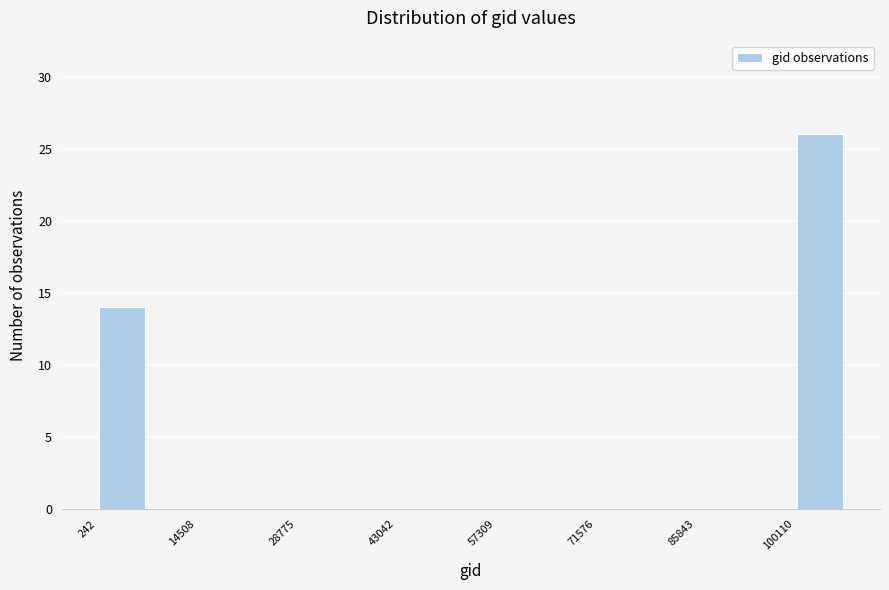

Read against the x-axis, roughly where is the centre of the tallest bar?

104000